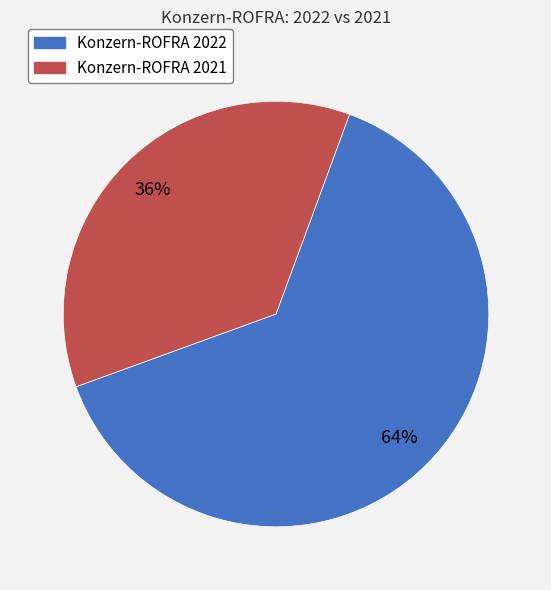

To the nearest percent, what is the difference between the Konzern-ROFRA 2021 and Konzern-ROFRA 2022 slice percentages?

28%